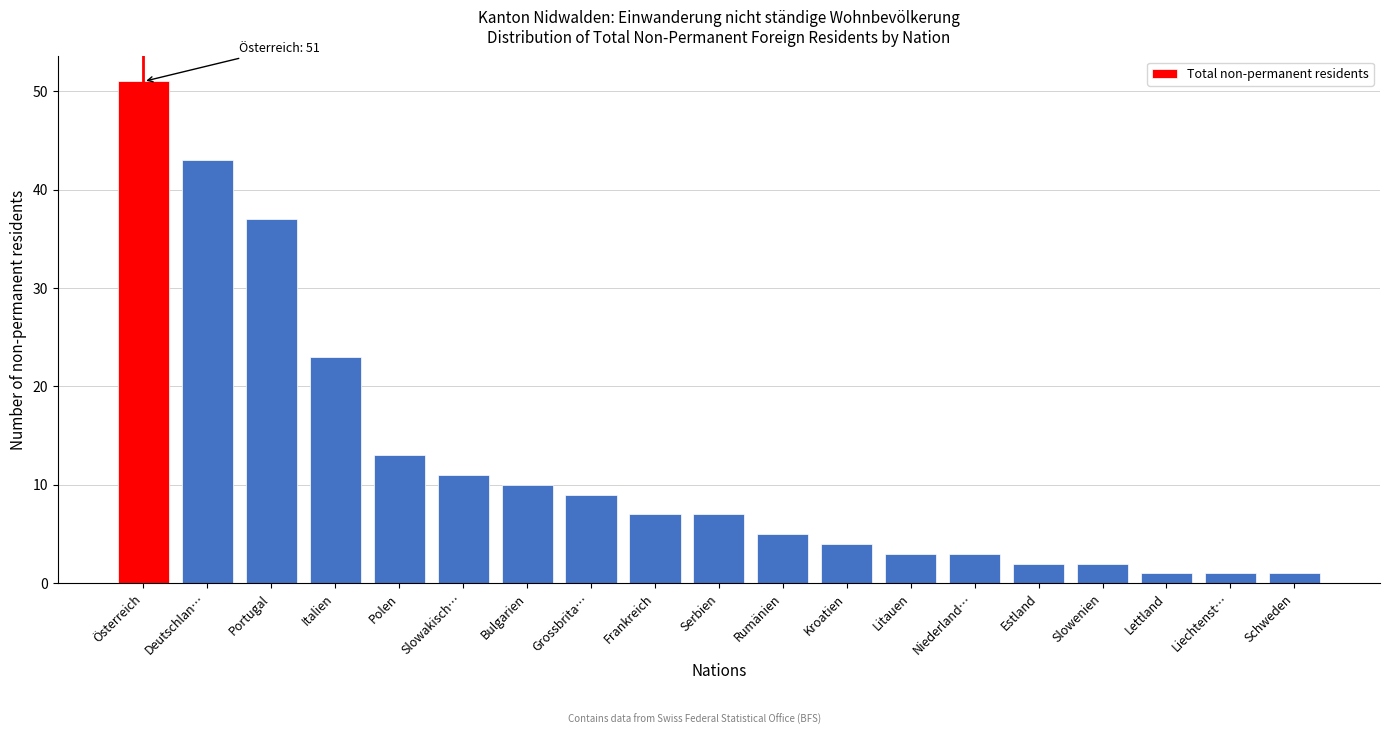

Reading right to left, what are all the values shown in this chart?

Schweden=1	Liechtenst…=1	Lettland=1	Slowenien=2	Estland=2	Niederland…=3	Litauen=3	Kroatien=4	Rumänien=5	Serbien=7	Frankreich=7	Grossbrita…=9	Bulgarien=10	Slowakisch…=11	Polen=13	Italien=23	Portugal=37	Deutschlan…=43	Österreich=51